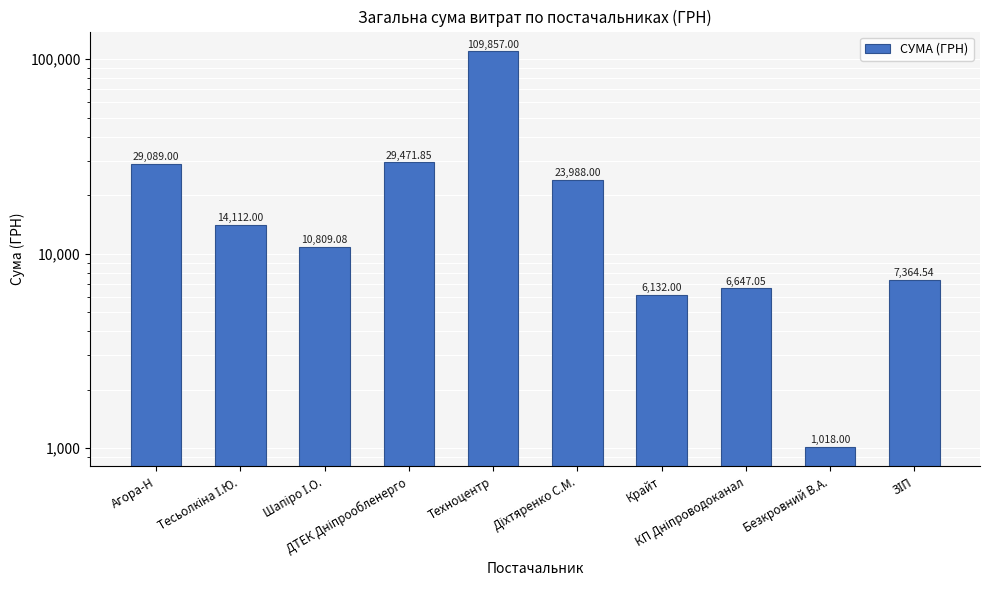

How many series are shown in this chart?

1